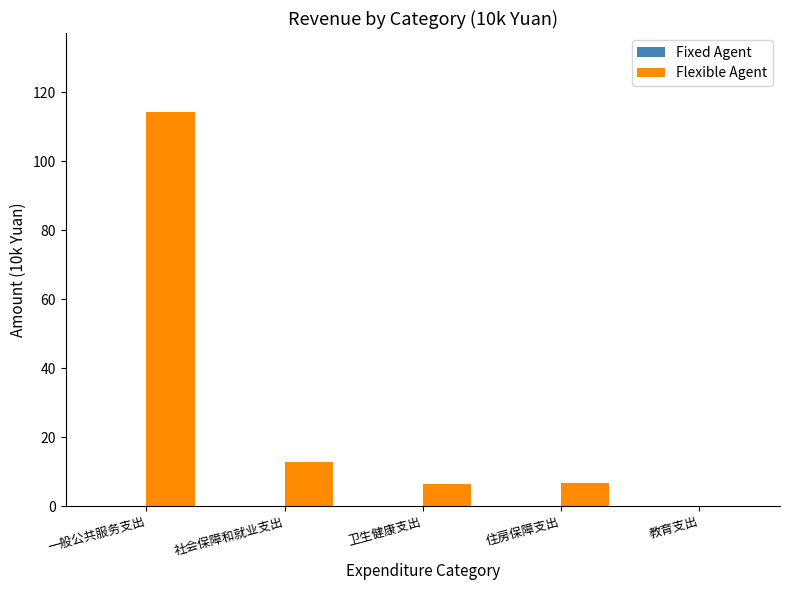

Where is the data nearest to the value 57?

社会保障和就业支出